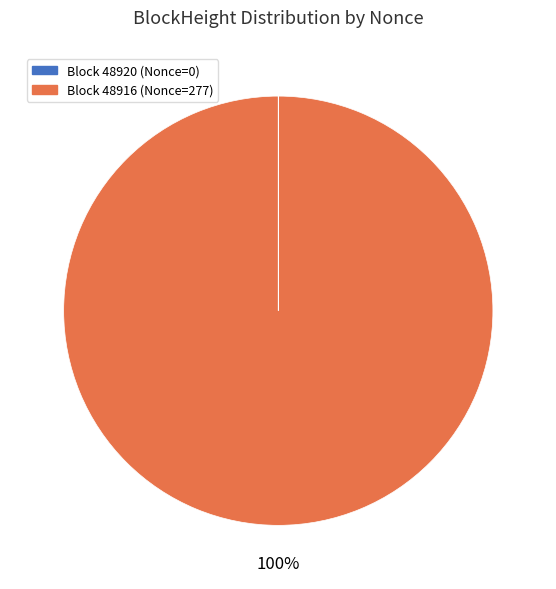

To the nearest percent, what is the average slice percentage?

50%